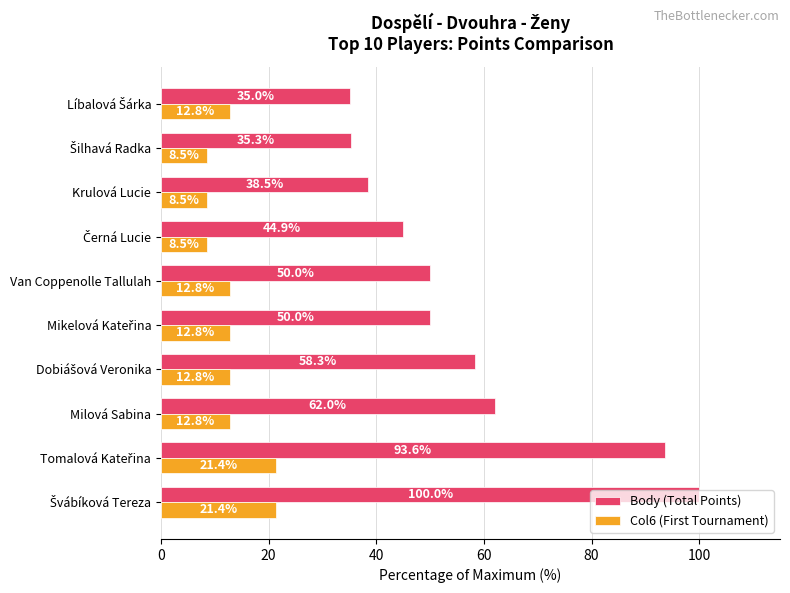

Is it true that Col6 (First Tournament) equals 12.8 at Milová Sabina?

True